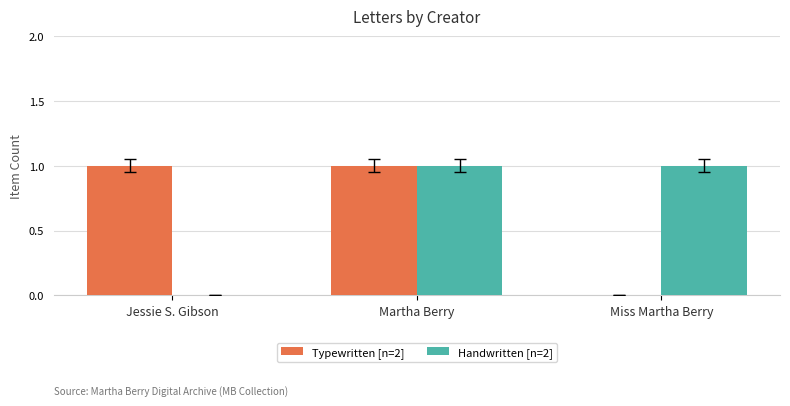

Is it true that Typewritten [n=2] equals 1 at Martha Berry?

True